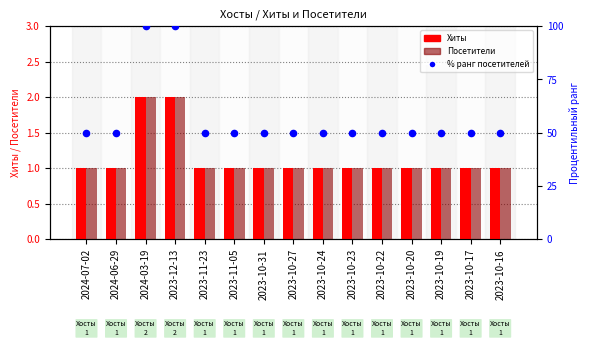

Is the value of Посетители at 2023-10-16 greater than the value of Хиты at 2024-06-29?

No